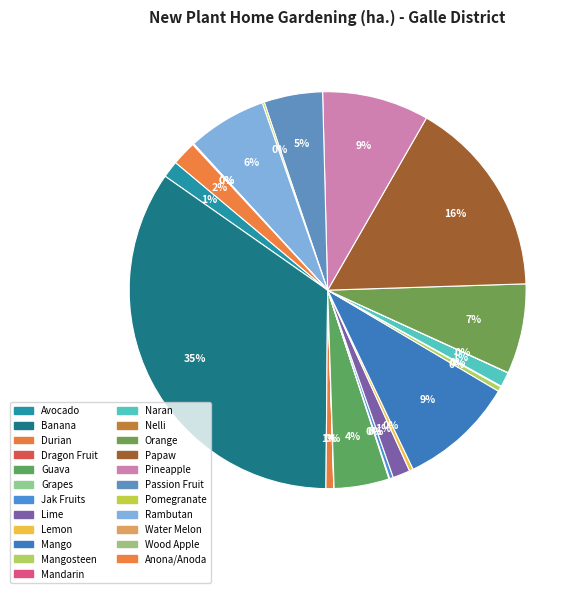

How many segments does this pie chart have?

23